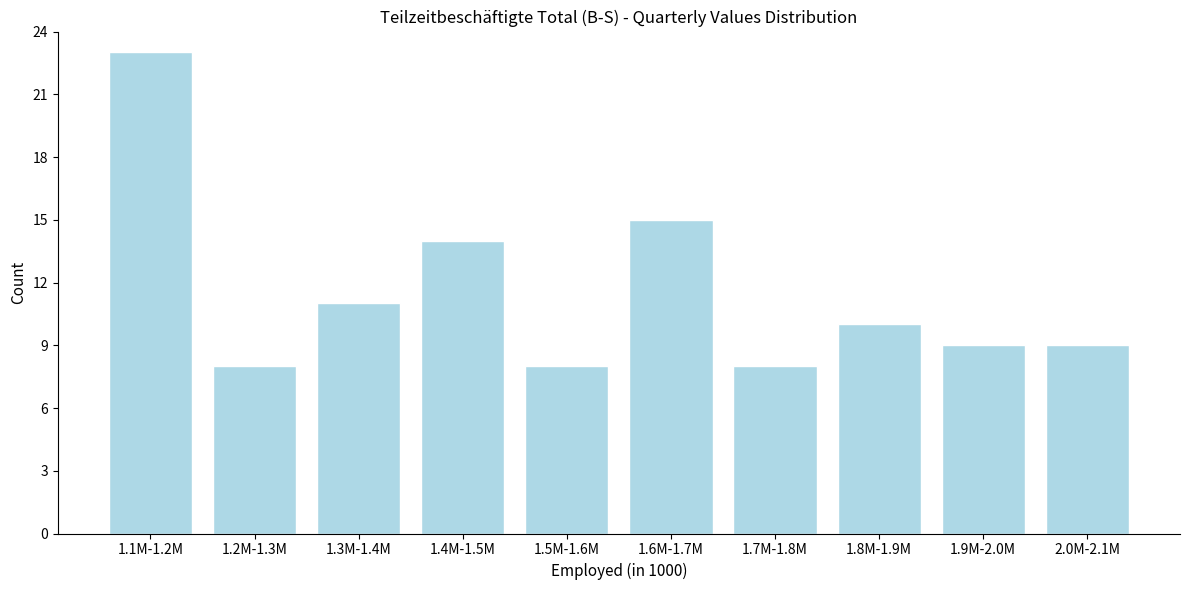

Reading left to right, transcribe all the data shown in this chart.

23	8	11	14	8	15	8	10	9	9